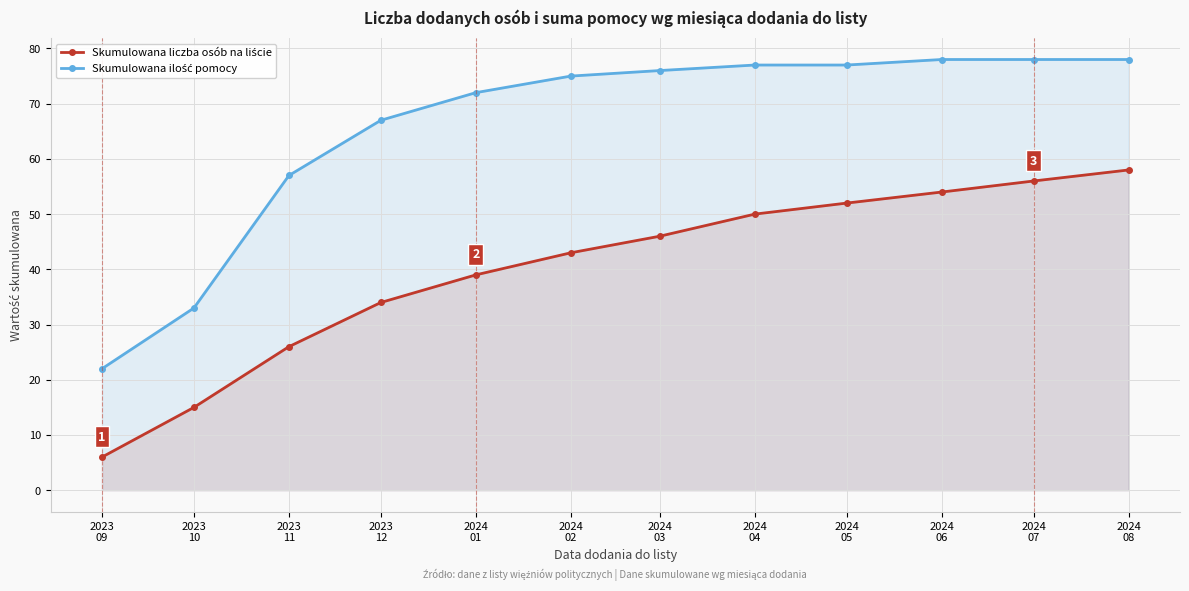

What is the difference between the Skumulowana liczba osób na liście values at 2024
07 and 2023
12?

22